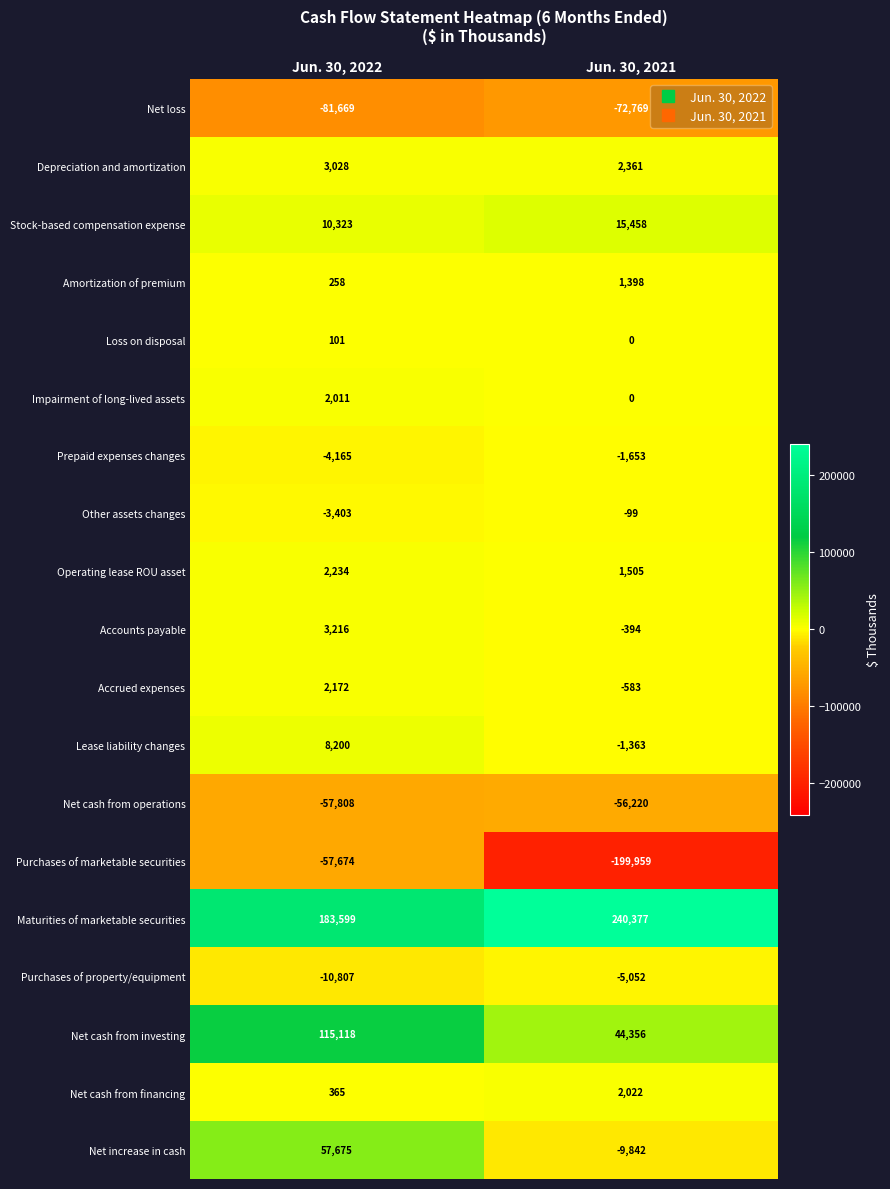

The value of Maturities of marketable securities at Jun. 30, 2022 is 253115. True or false?

False